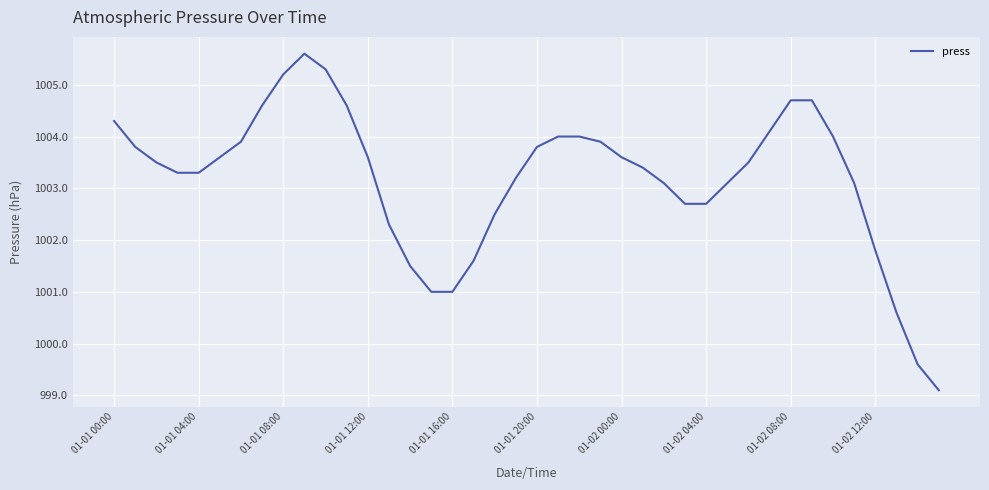

What is the greatest value displayed?

1005.6